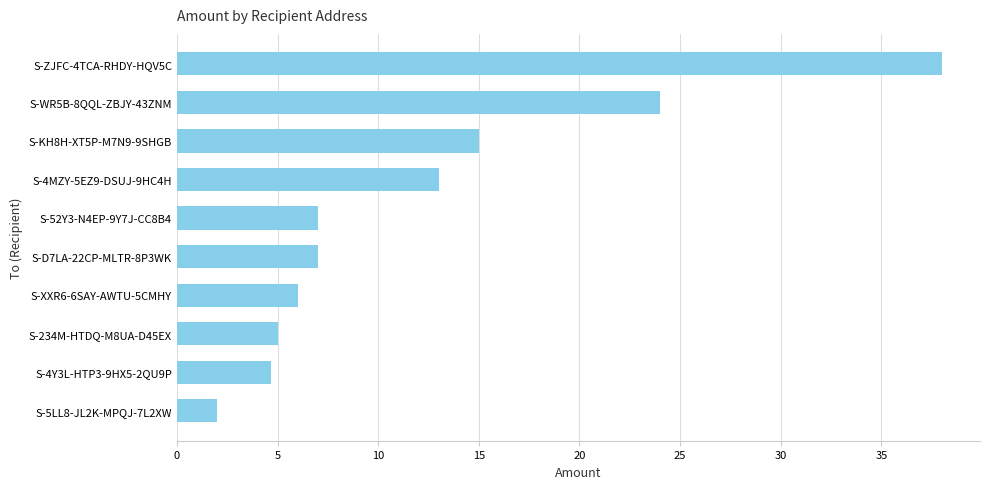

Is it true that the value at S-52Y3-N4EP-9Y7J-CC8B4 is 7.0?

True